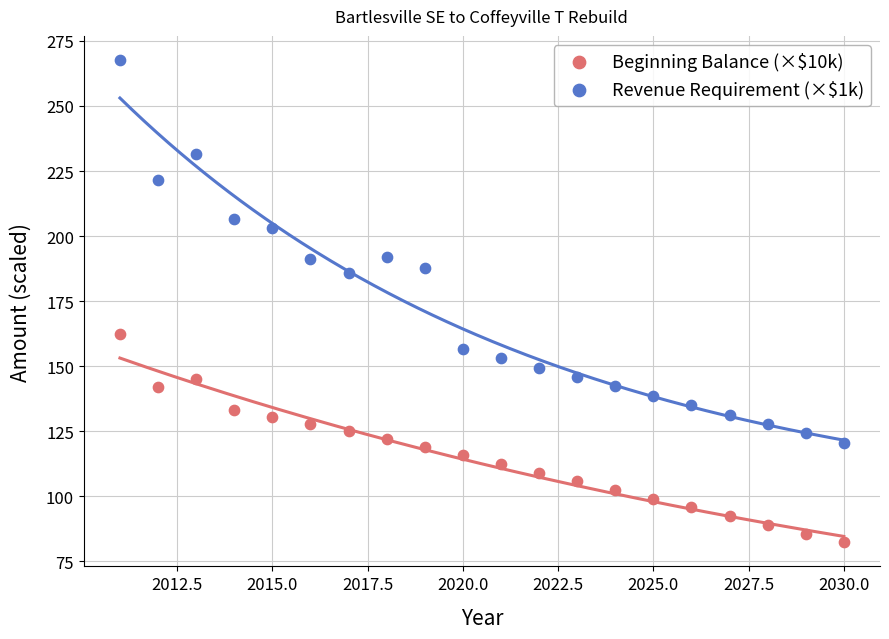

Which series contains the lowest Y value?

Beginning Balance (×$10k)